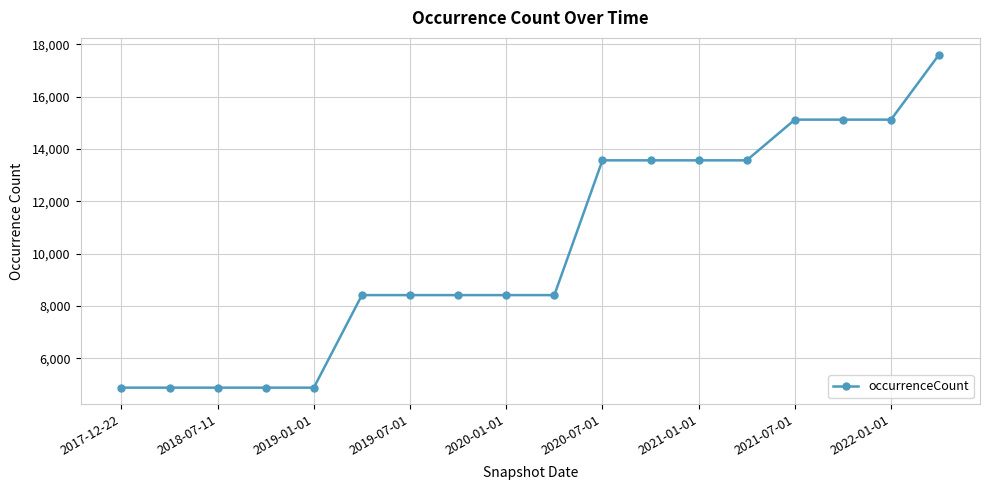

Does the chart have visible grid lines?

Yes